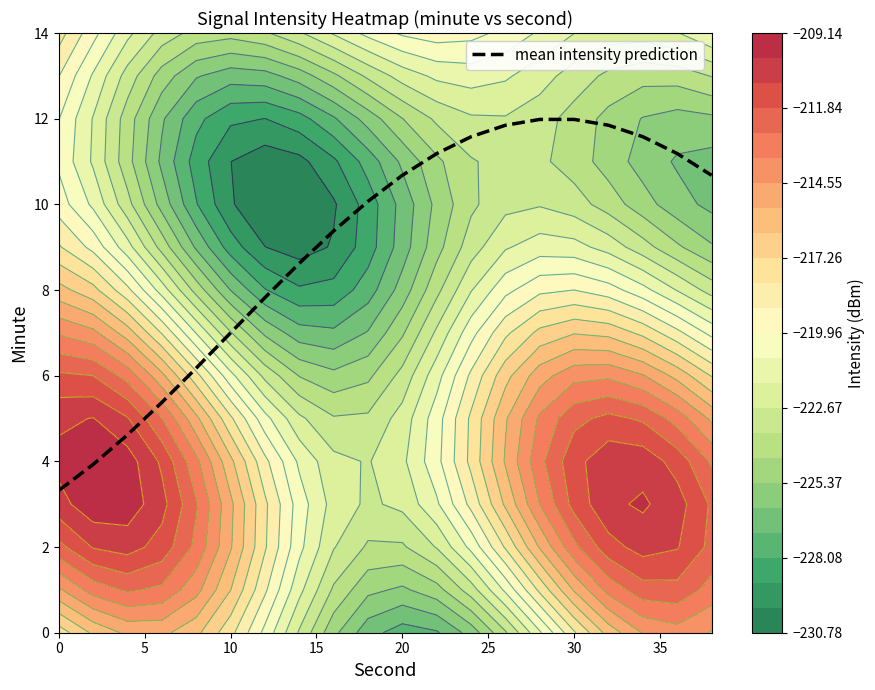

What is the minimum value for mean intensity prediction?

3.3